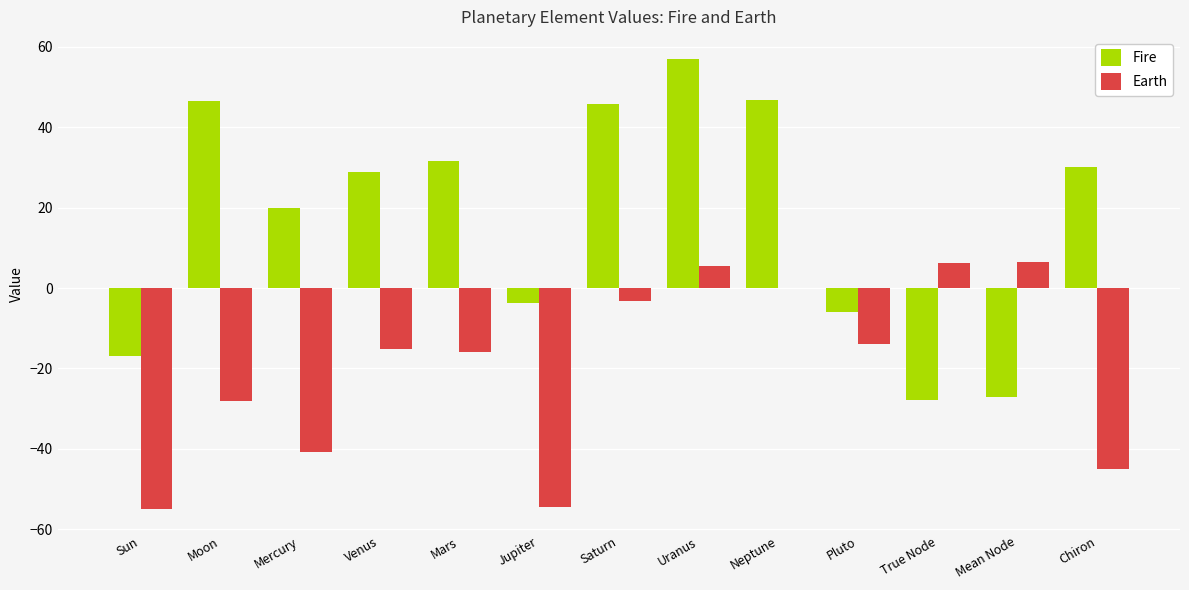

What is the greatest value displayed?

56.9